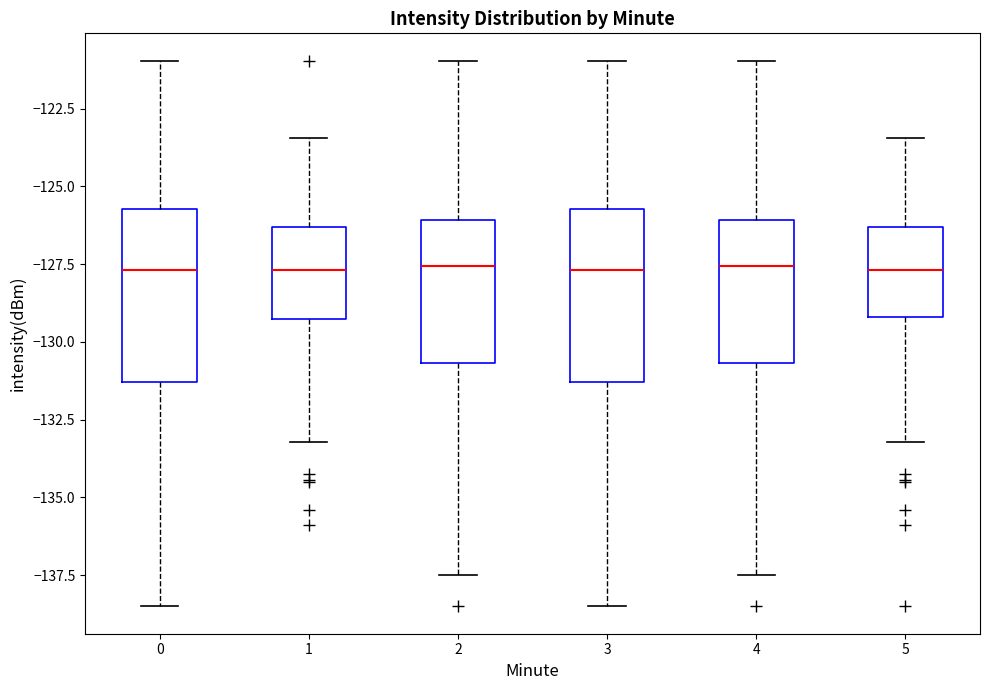

Reading left to right, transcribe this box plot: for each box, give where its median line is, the range the box spans, and where its two whiskers end, as read against the y-axis. The values are not printed on the chart, so give them approximately, as read against the axis.

0: median -127.5, box -131.5 to -125.5, whiskers -138.5 to -121.0
1: median -127.5, box -129.5 to -126.5, whiskers -133.0 to -123.5
2: median -127.5, box -130.5 to -126.0, whiskers -137.5 to -121.0
3: median -127.5, box -131.5 to -125.5, whiskers -138.5 to -121.0
4: median -127.5, box -130.5 to -126.0, whiskers -137.5 to -121.0
5: median -127.5, box -129.0 to -126.5, whiskers -133.0 to -123.5